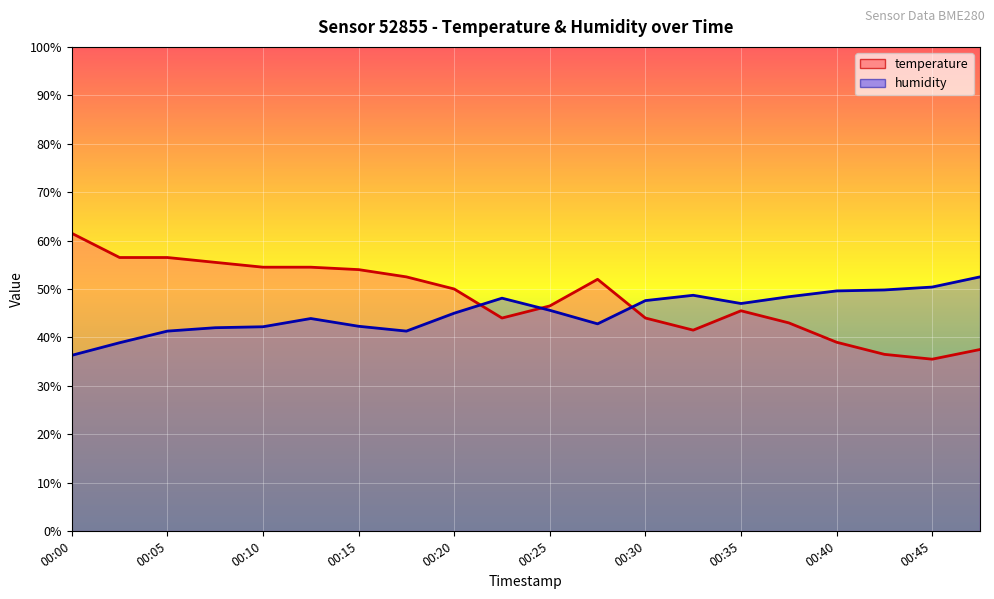

List the labels in order of temperature value, largest first.

00:00, 00:03, 00:05, 00:08, 00:10, 00:13, 00:15, 00:18, 00:27, 00:20, 00:25, 00:35, 00:22, 00:30, 00:37, 00:32, 00:40, 00:47, 00:42, 00:45